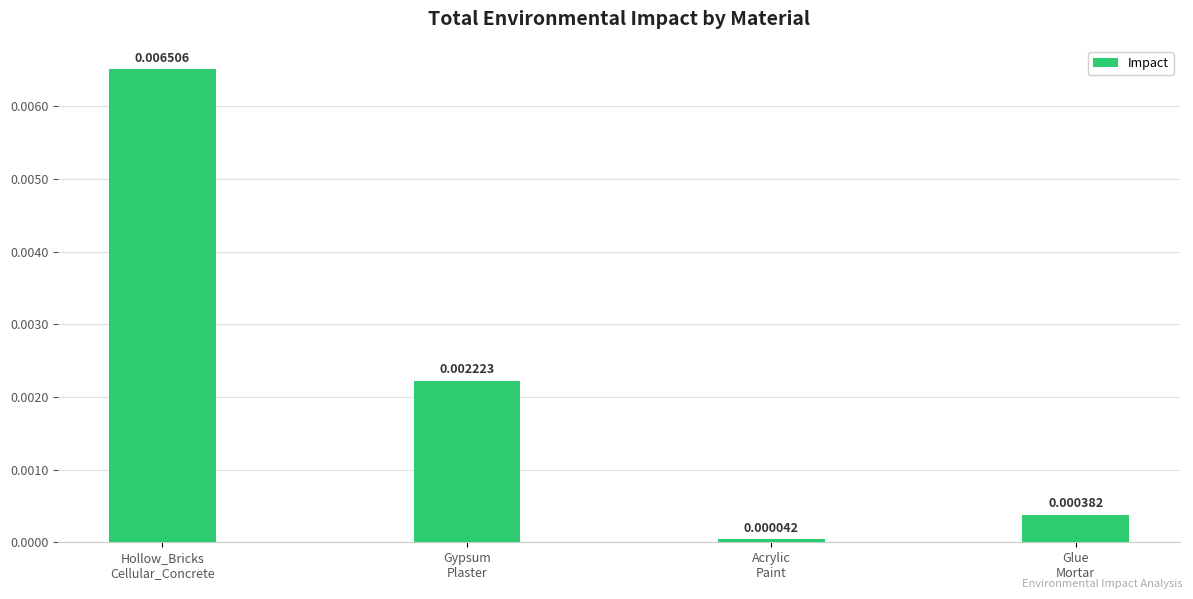

Which category has the highest value across all series?

Hollow_Bricks
Cellular_Concrete